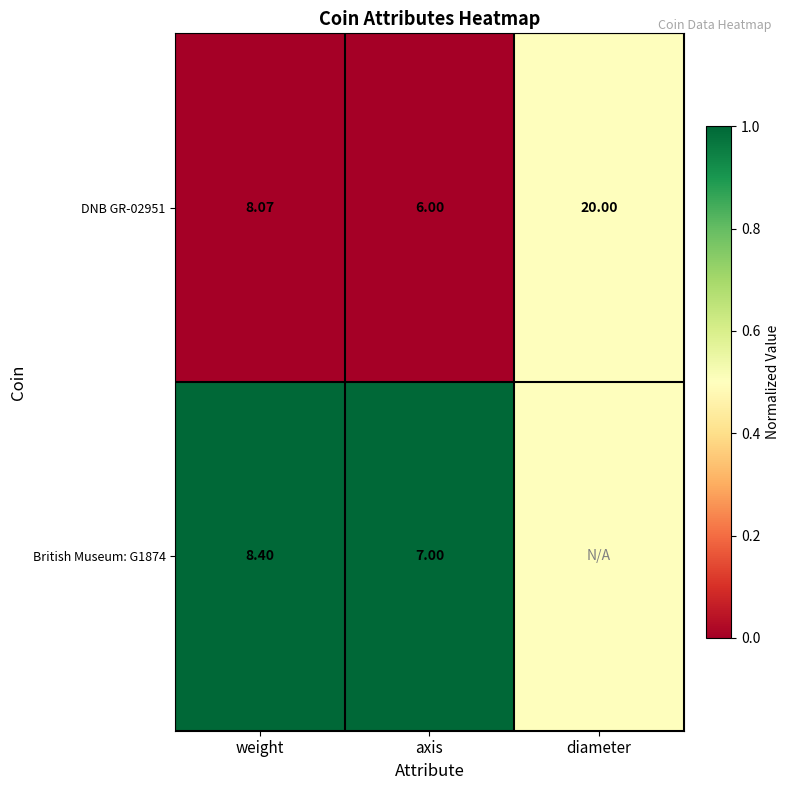

Where does the DNB GR-02951 series first go above 8?

weight